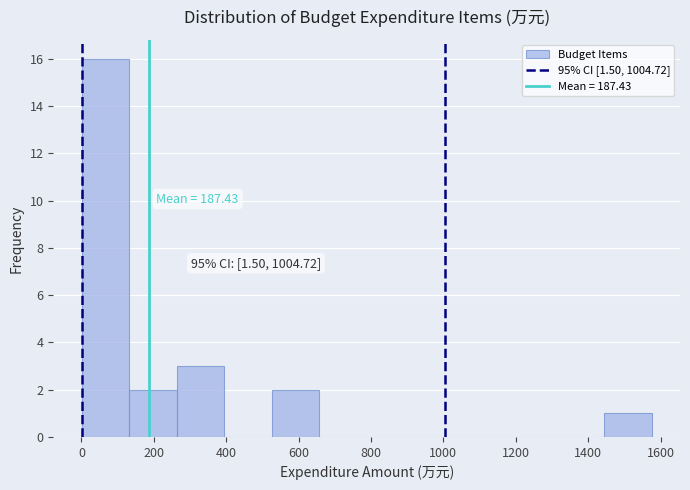

Over which range of the x-axis is the bar tallest?

0 to 140